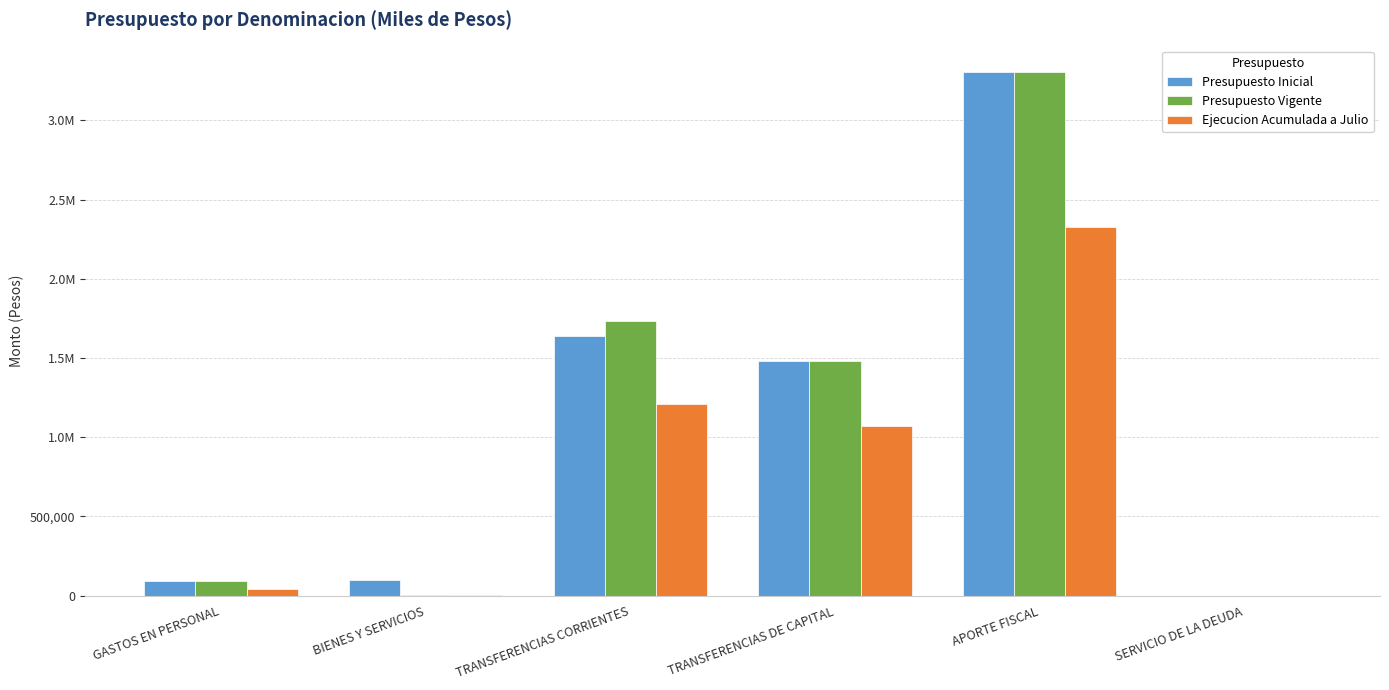

Where does the Presupuesto Inicial series first go above 1483273?

TRANSFERENCIAS CORRIENTES